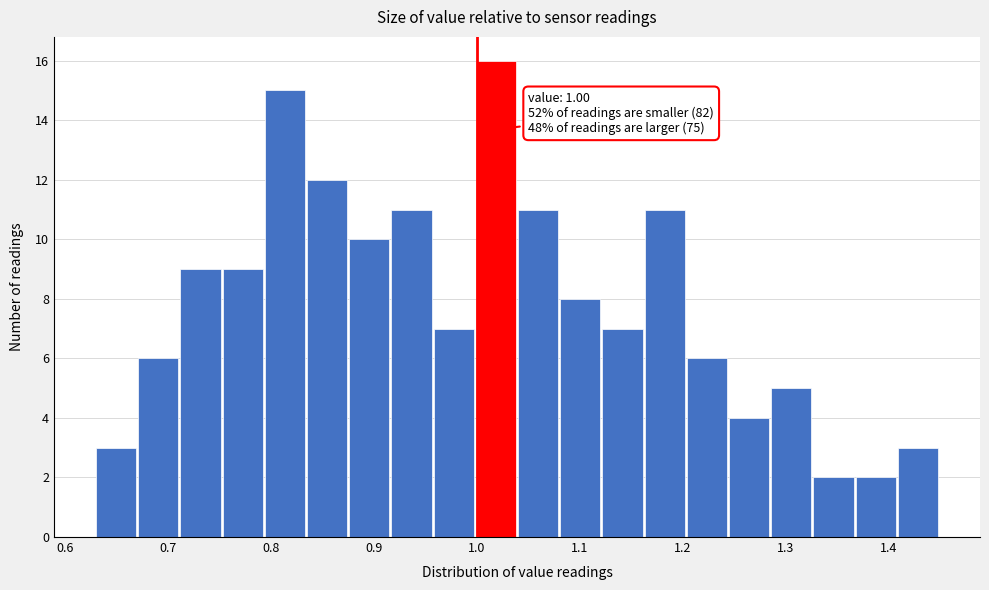

Which range on the x-axis has the tallest bar?

0.999 to 1.040